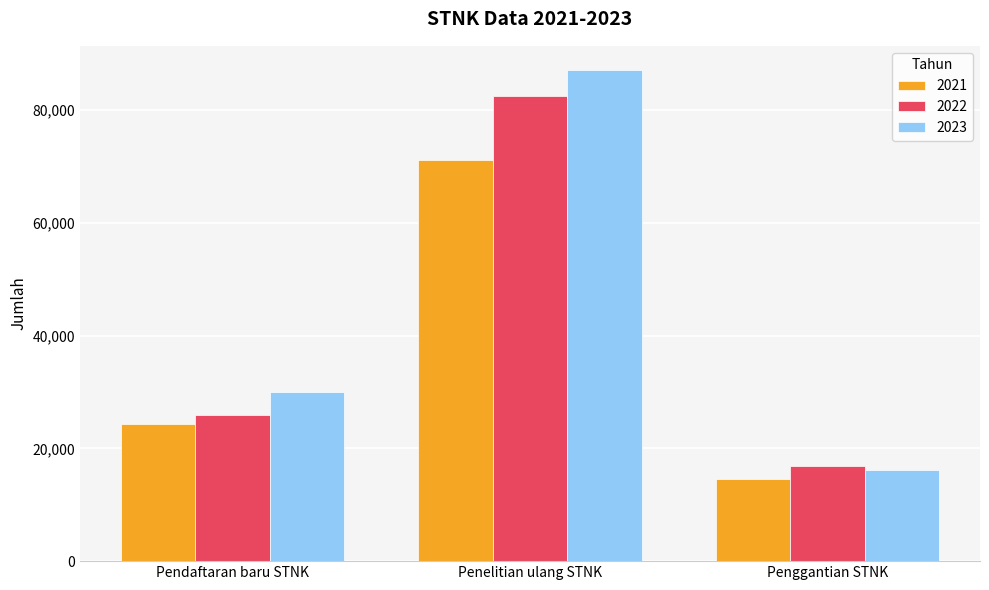

Rank the series by their maximum value, from highest to lowest.

2023, 2022, 2021